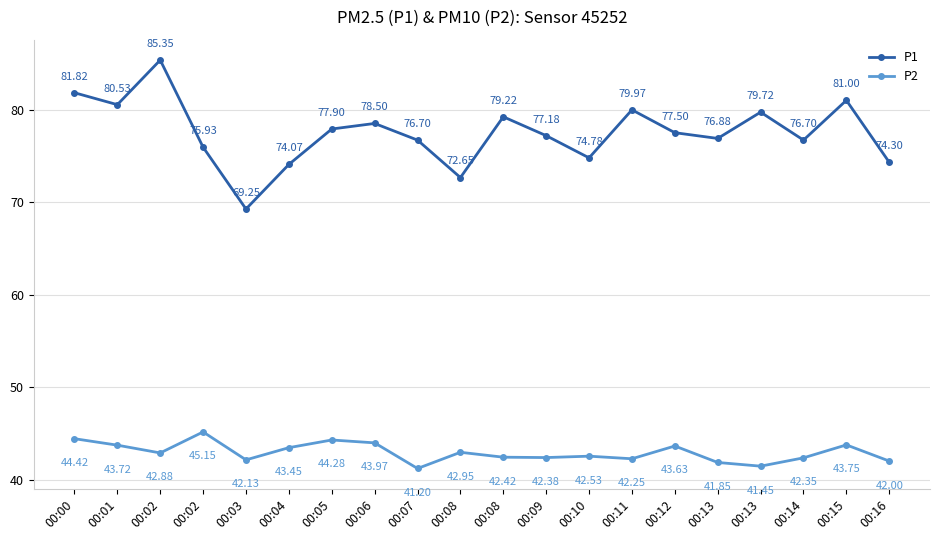

Where is the first local minimum for P2?

00:02